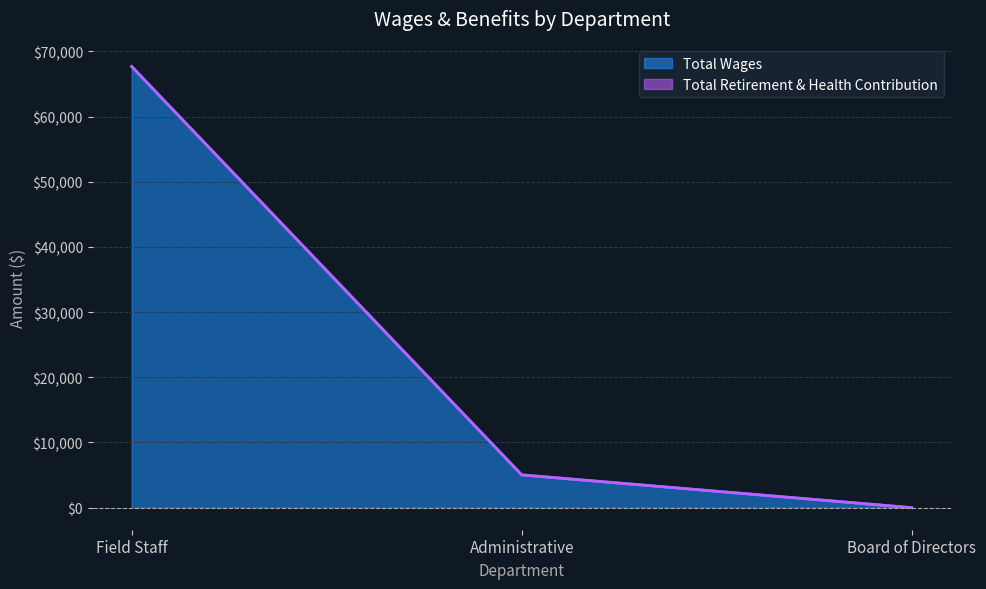

Between Board of Directors and Field Staff, which is larger?

Field Staff